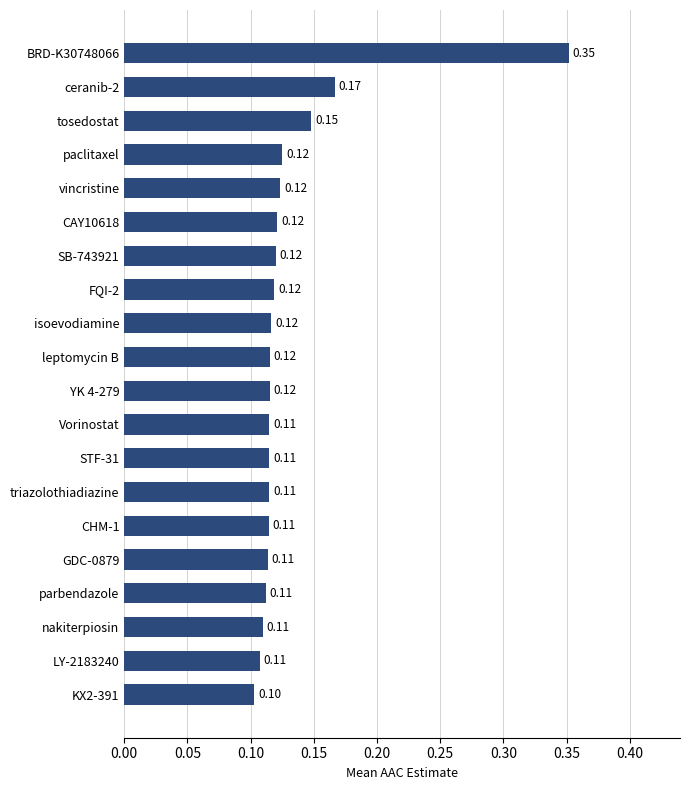

Which has a higher value, ceranib-2 or SB-743921?

ceranib-2